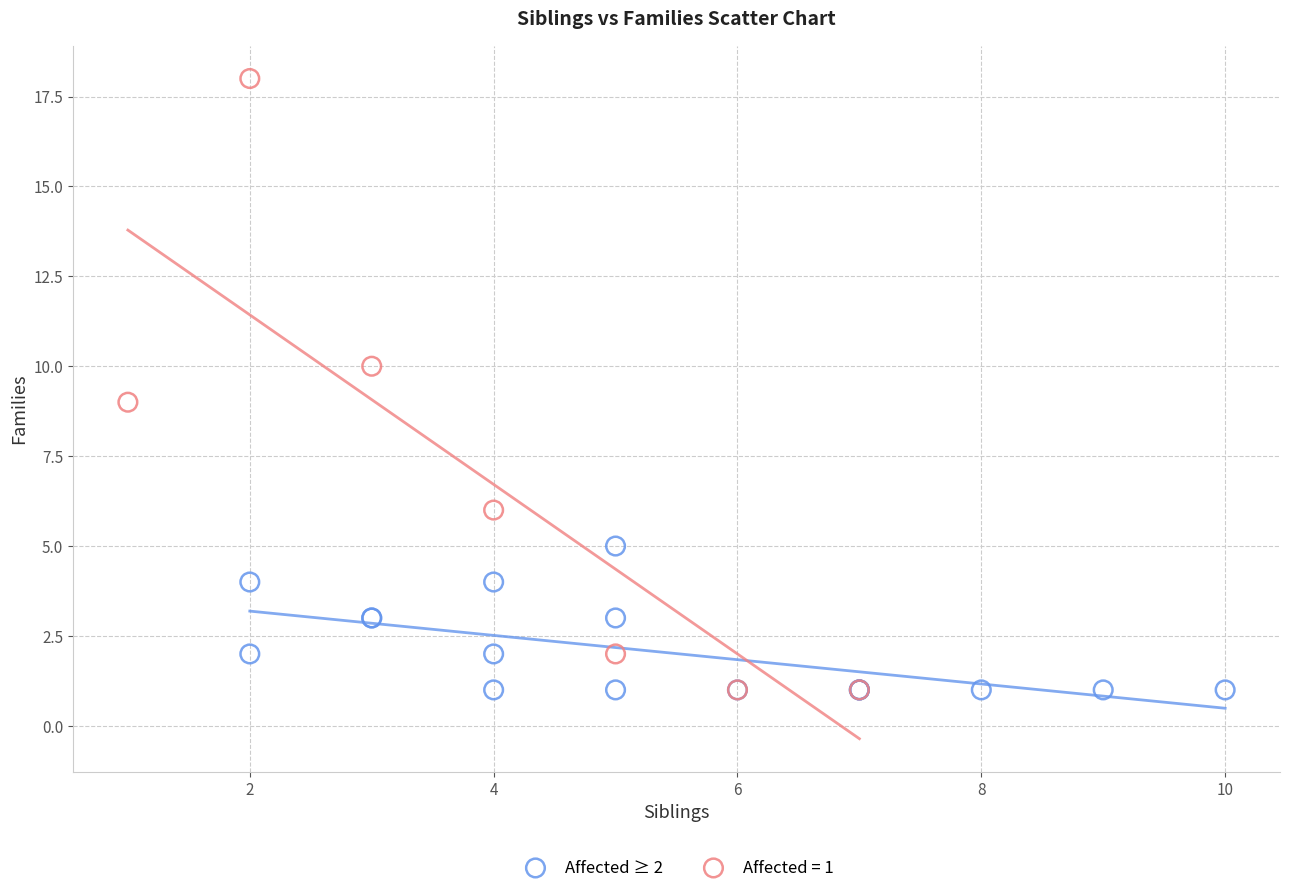

Which series contains the highest Y value?

Affected = 1